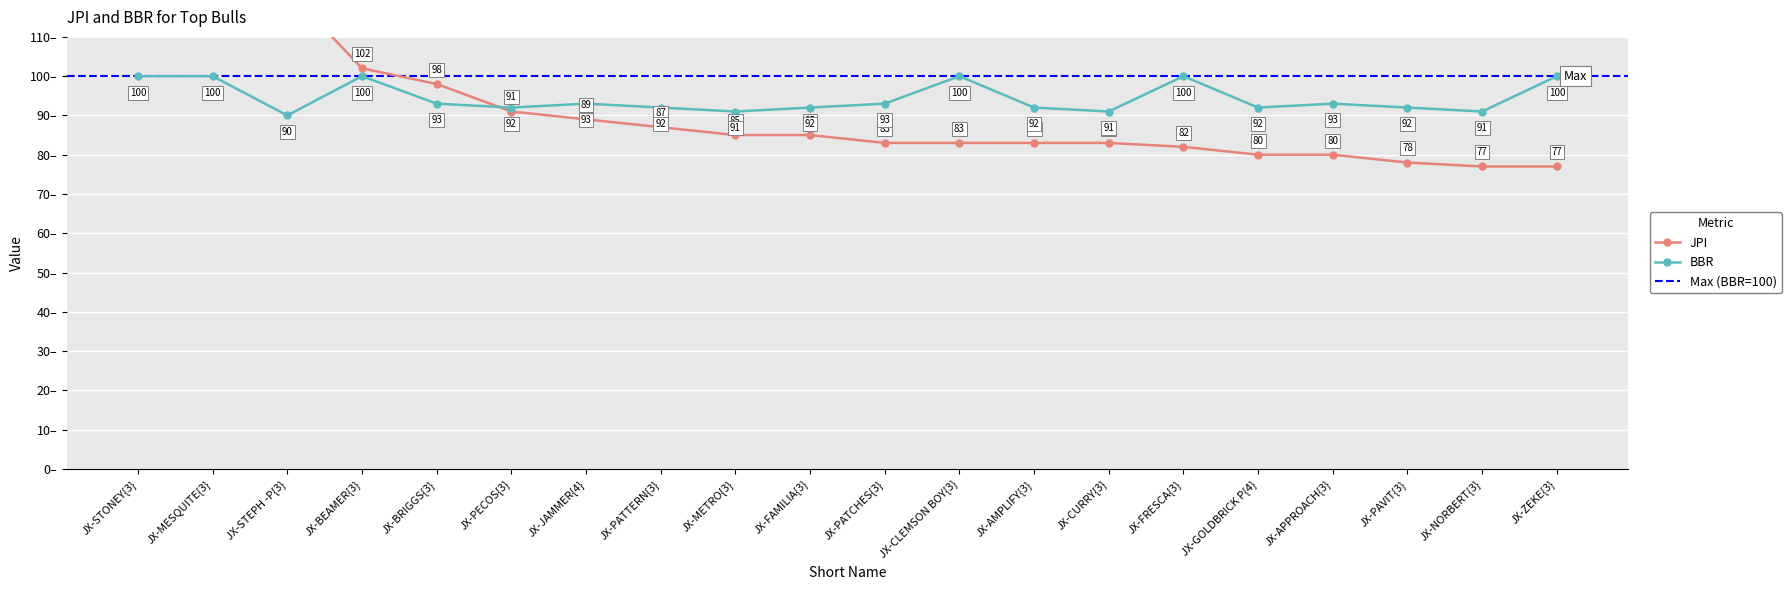

True or false: JPI has more than 2 points higher than both neighbors.

False